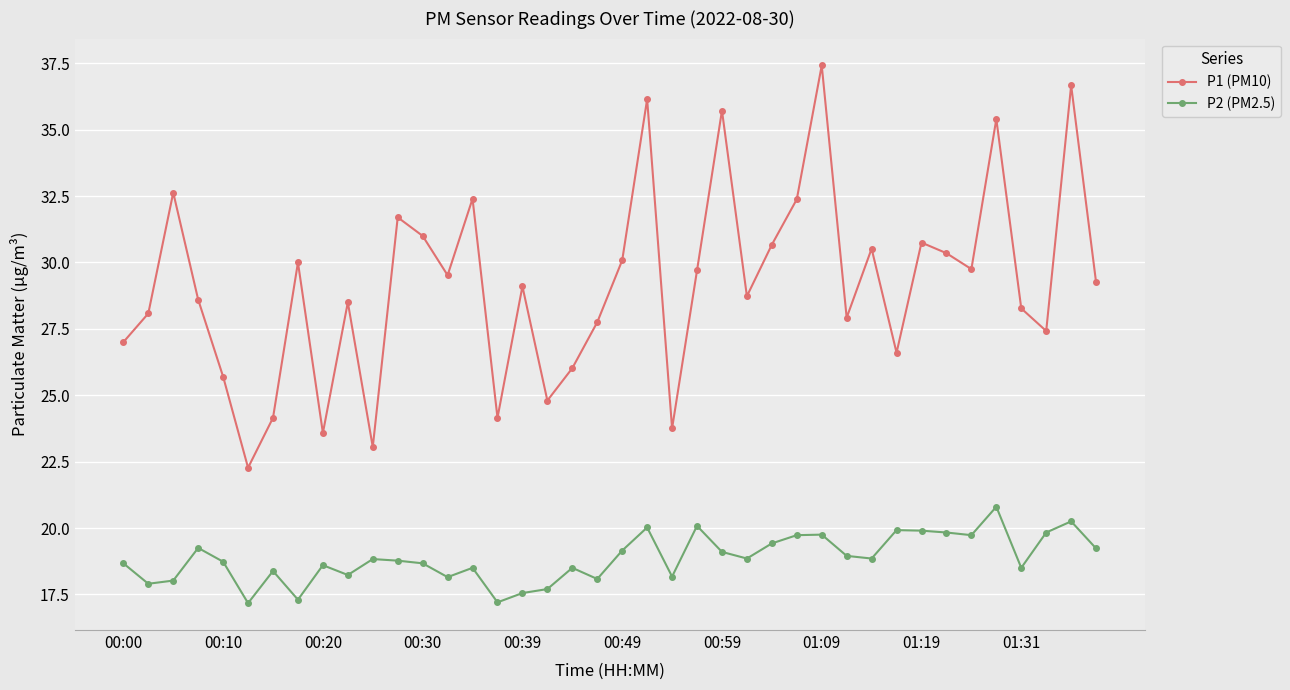

True or false: P1 (PM10) and P2 (PM2.5) intersect in this chart.

False